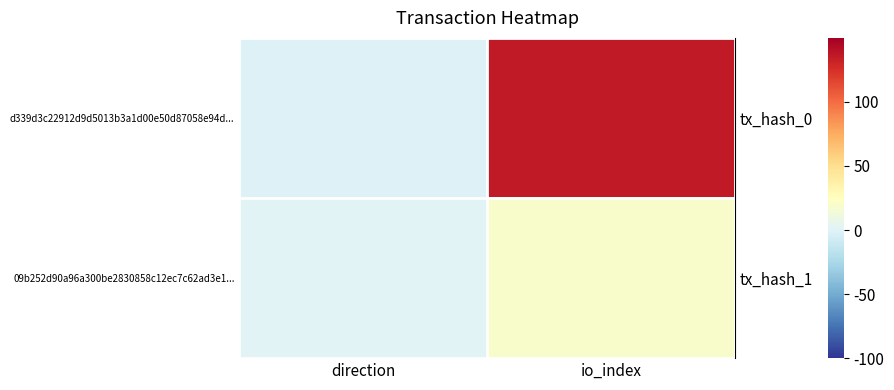

At how many categories does at least one series exceed 64?

1